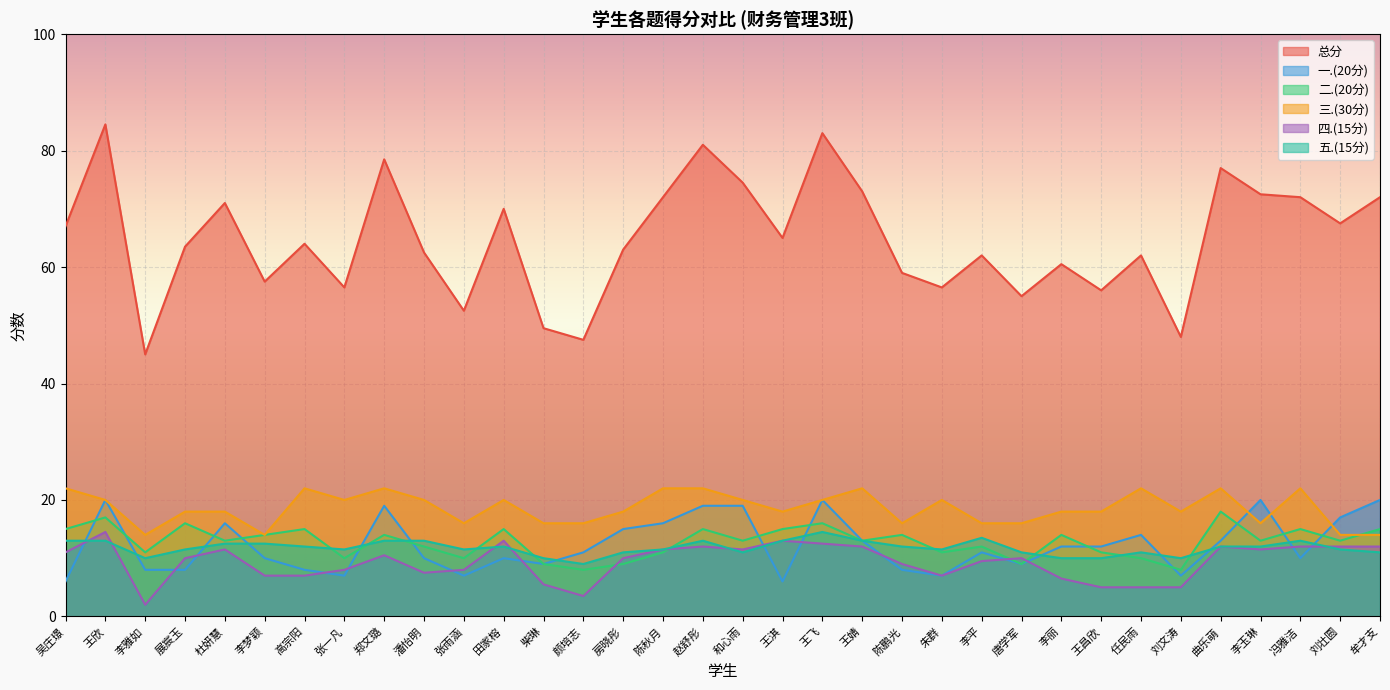

What position from the right is 赵舒彤?

18